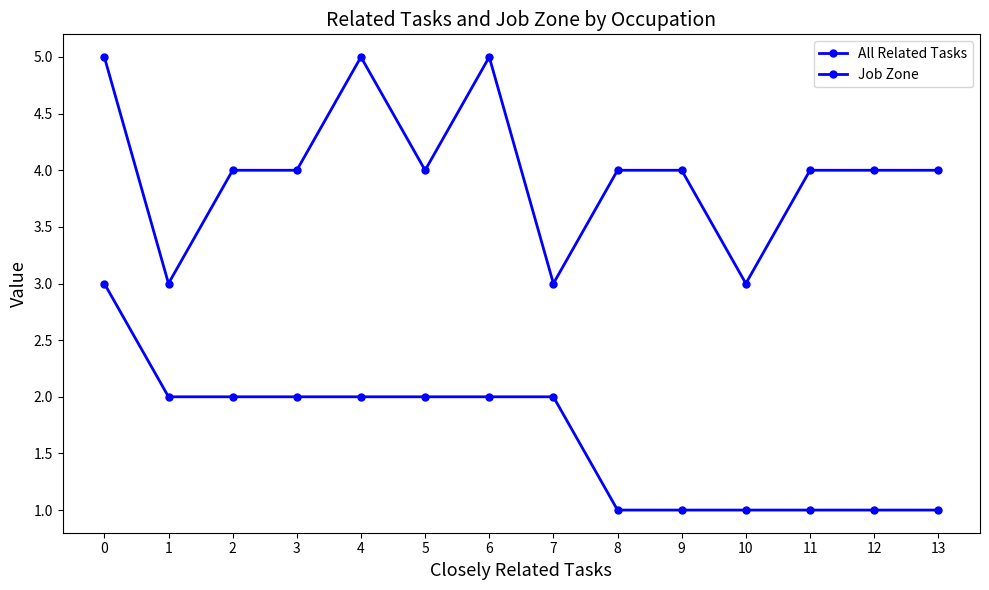

How many data points in All Related Tasks are less than 2?

6